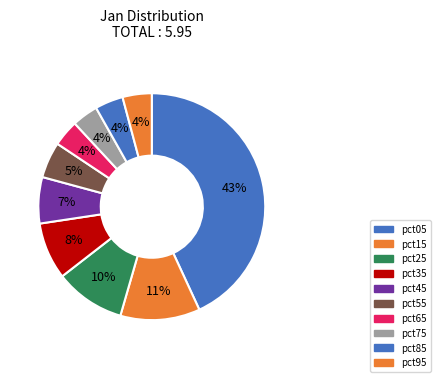

How many slices are in this pie chart?

10